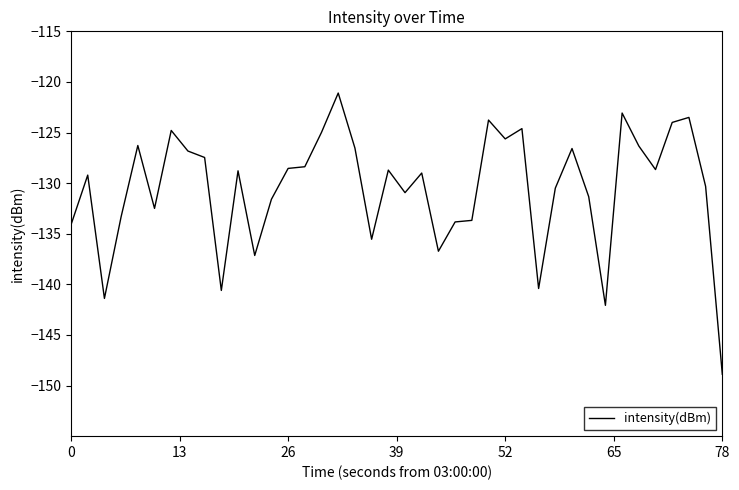

How many values are below -128?

25